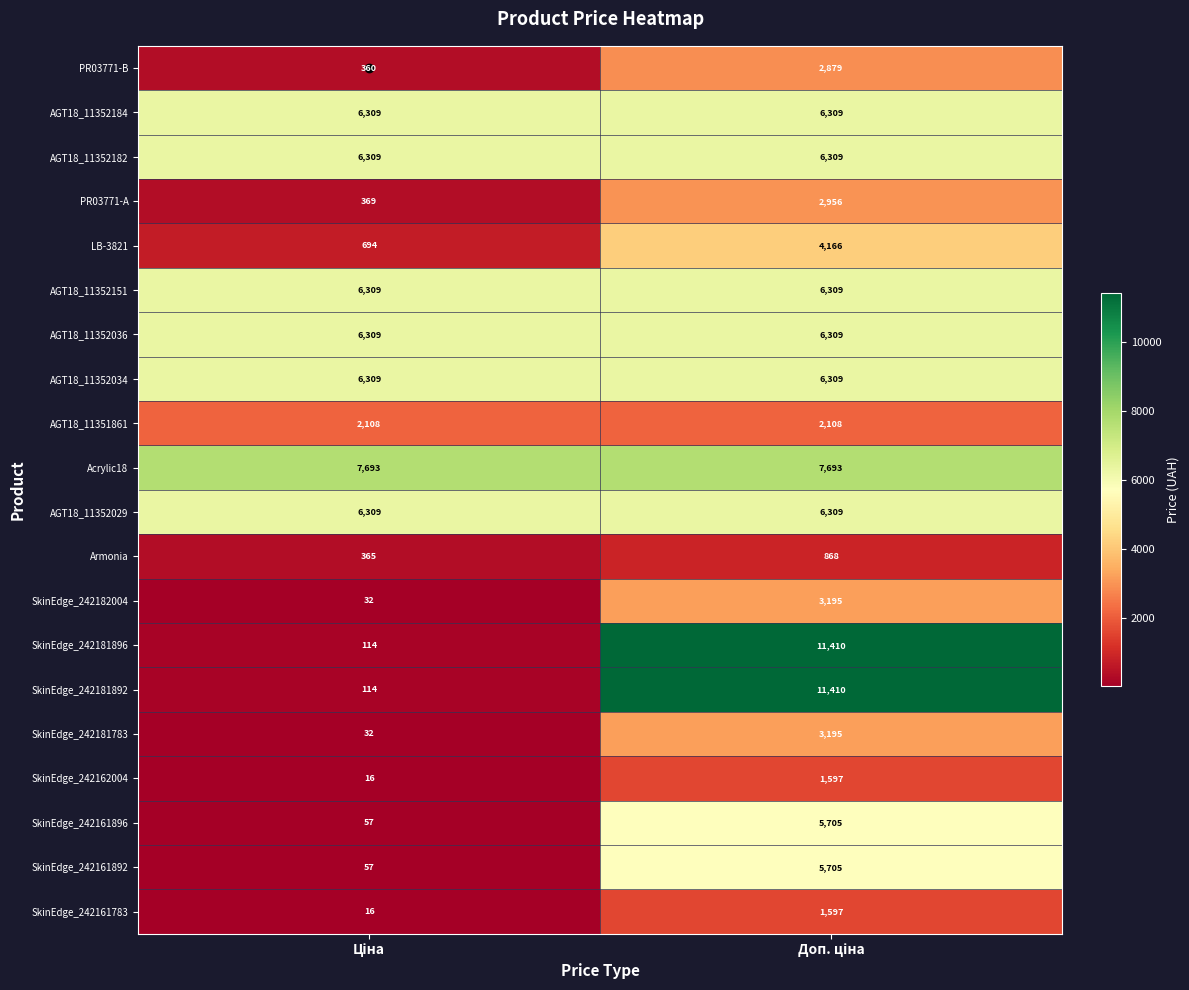

What is the difference between the maximum and minimum values in the SkinEdge_242181892 series?

11296